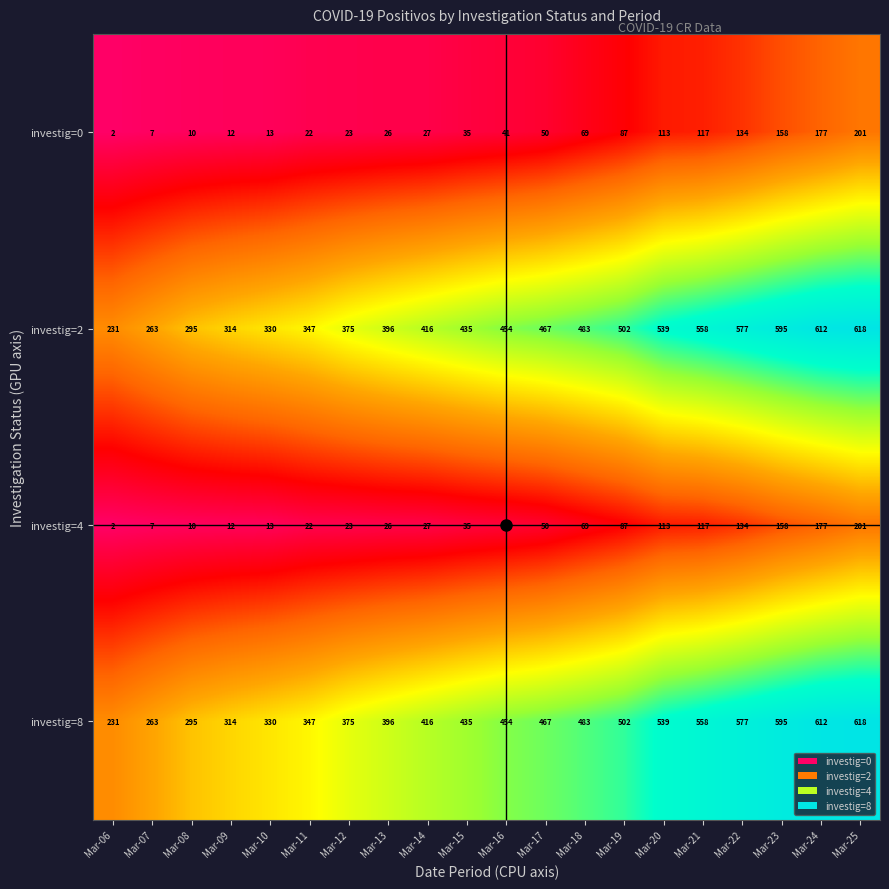

What is the greatest value displayed?

618